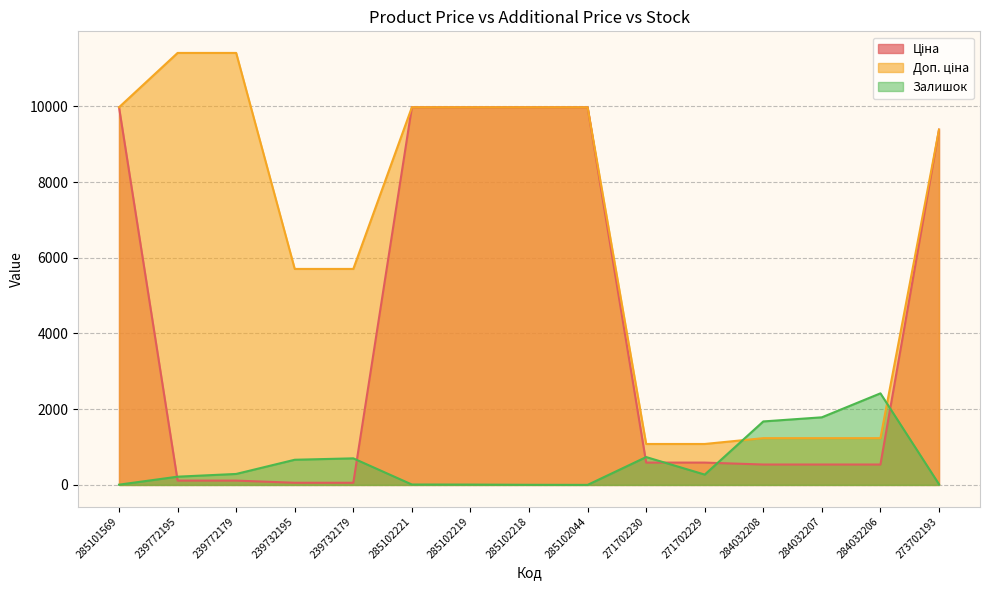

What is the difference between the highest and lowest values at 285102218?

9972.0